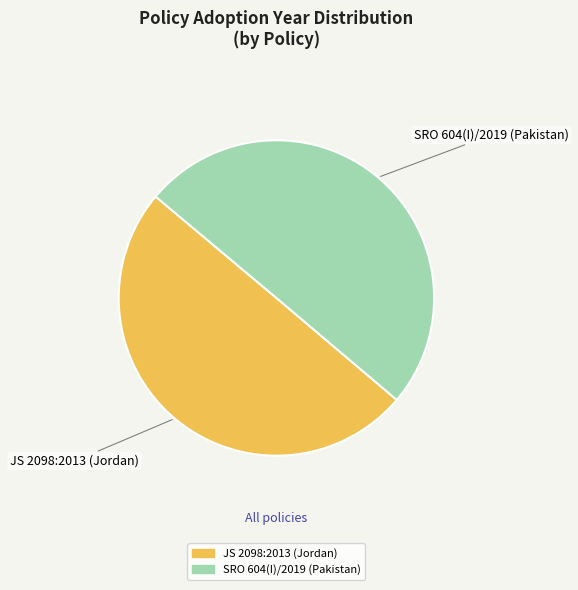

True or false: SRO 604(I)/2019 (Pakistan) accounts for 59% of the total.

False